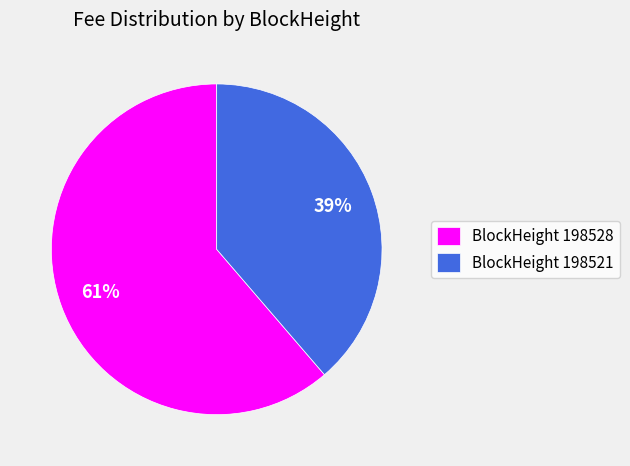

Which slice is the smallest?

BlockHeight 198521